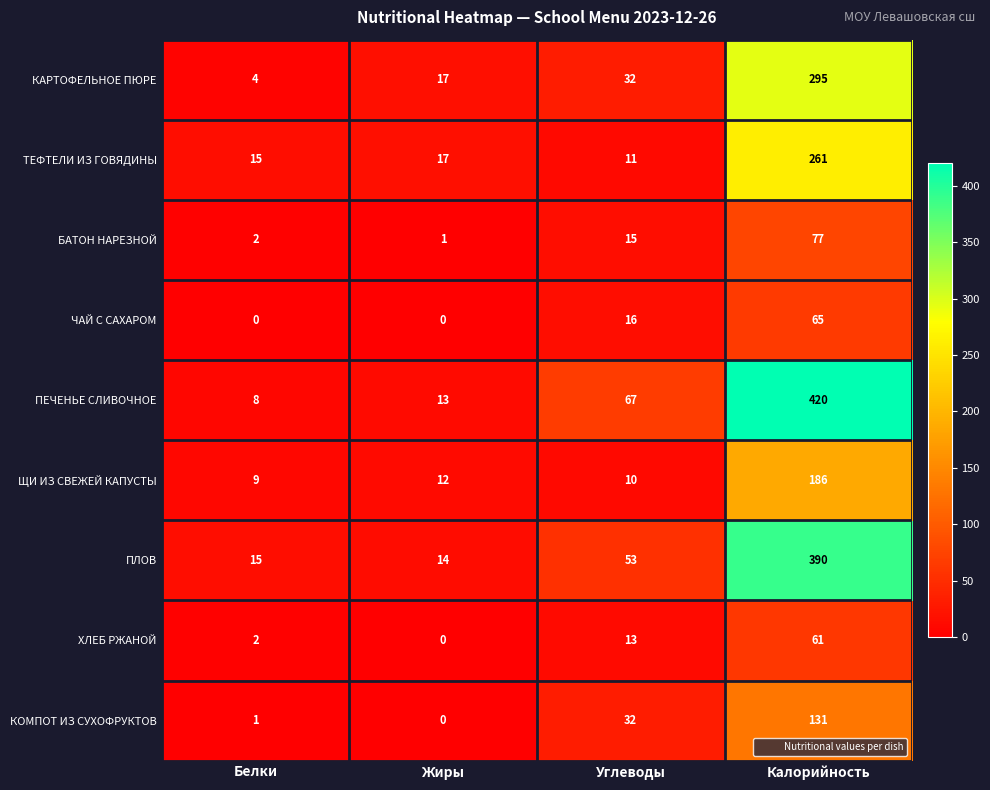

What is the lowest value of the ПЛОВ series?

14